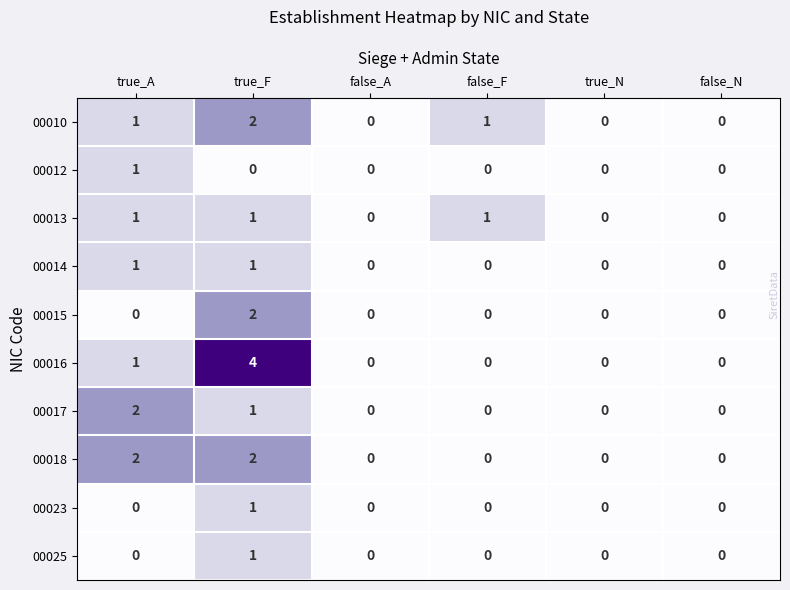

Which series changed the most between true_F and false_N?

00016